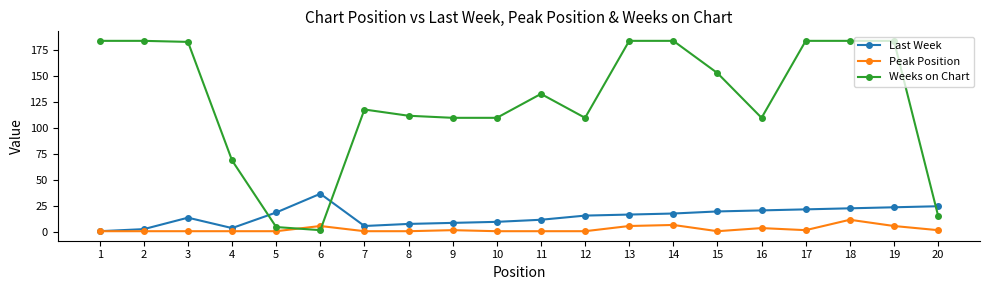

What is the value of the Weeks on Chart point at the 2nd from the left?

184